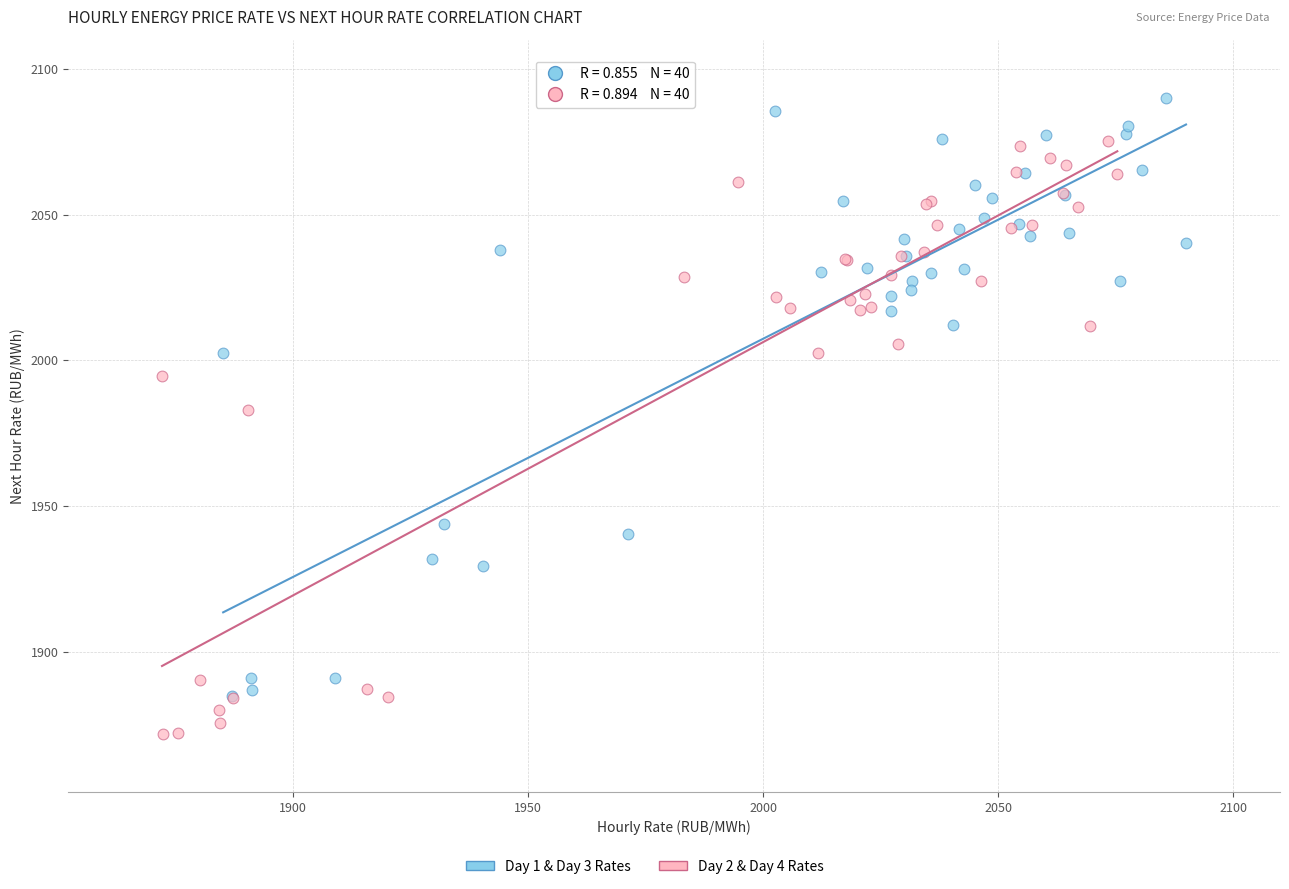

Which series reaches the maximum Y coordinate?

Day 1 & Day 3 Rates